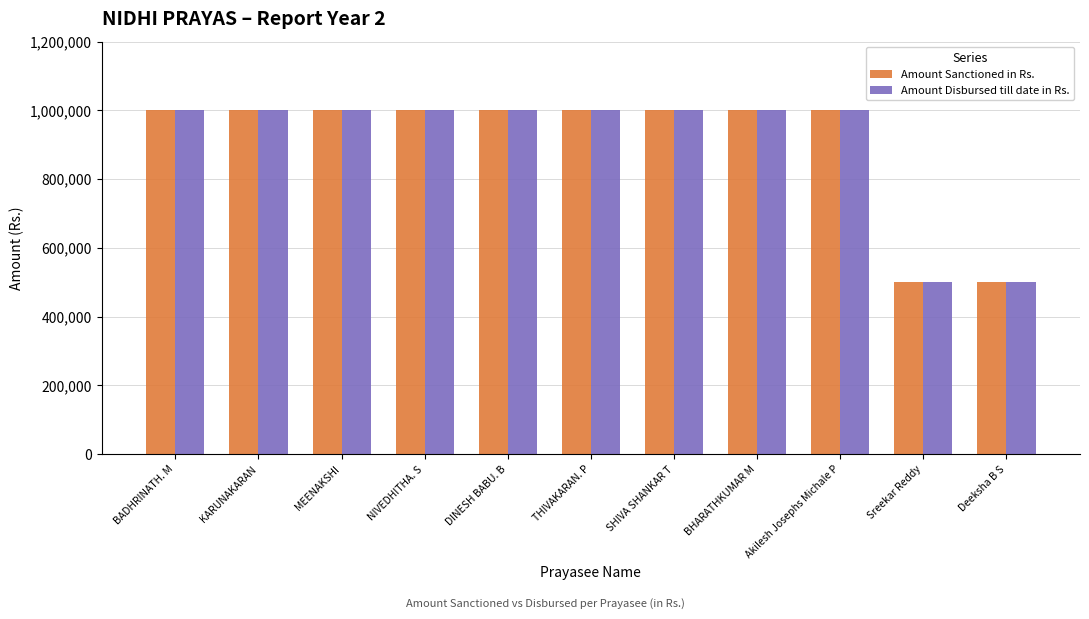

The value of Amount Disbursed till date in Rs. at THIVAKARAN. P is 201034. True or false?

False